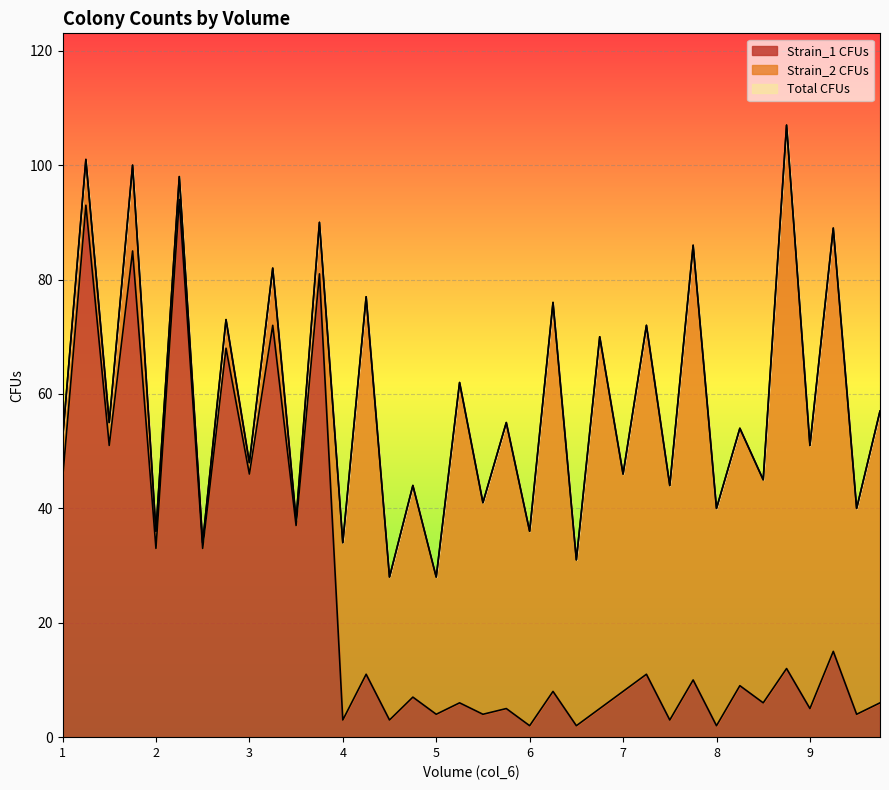

In Total CFUs, how many points are higher than both neighbors (excluding endpoints)?

17